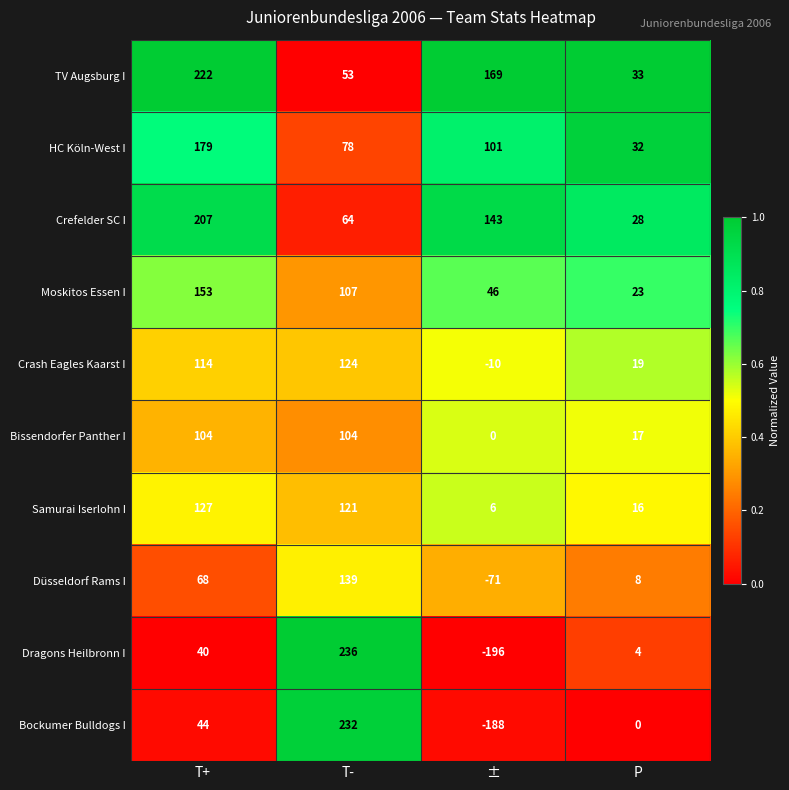

Which category has the highest value across all series?

T-